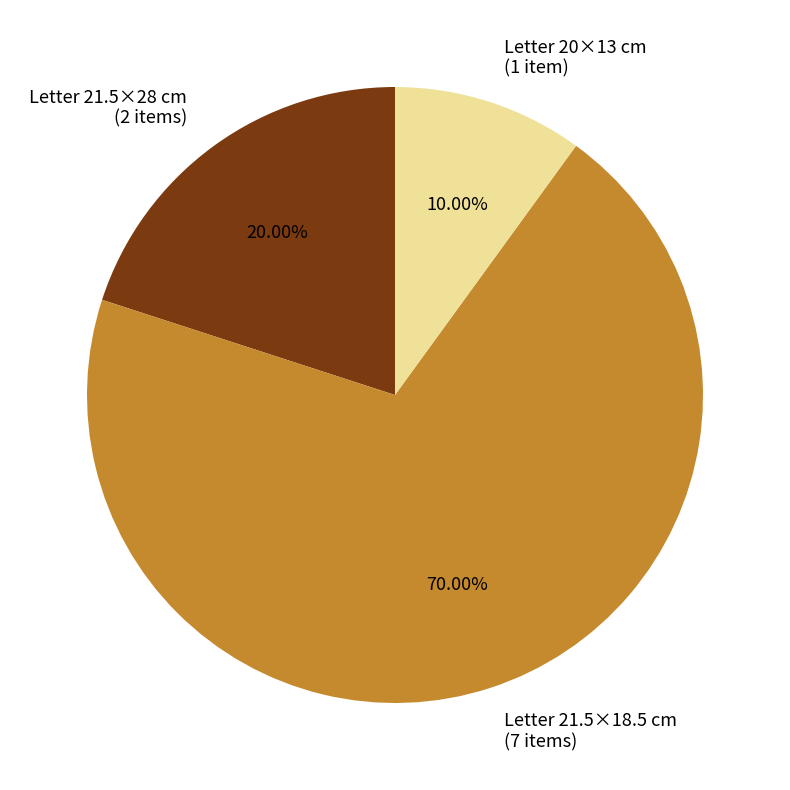

Do Letter 21.5×28 cm (2 items) and Letter 21.5×18.5 cm (7 items) together represent more than half of the pie?

Yes